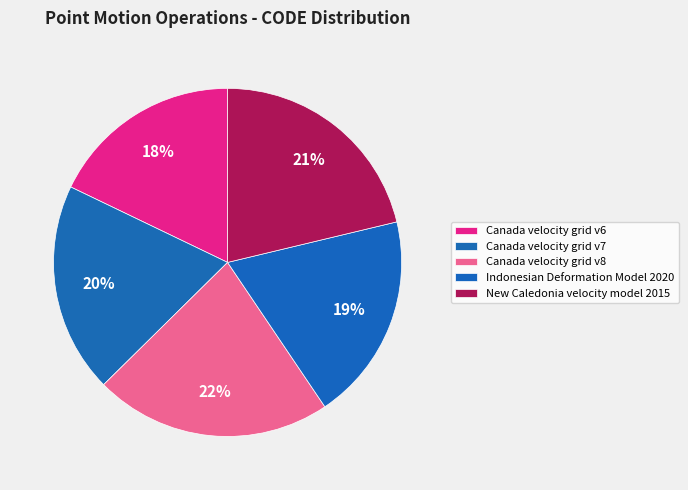

How many slices are in this pie chart?

5